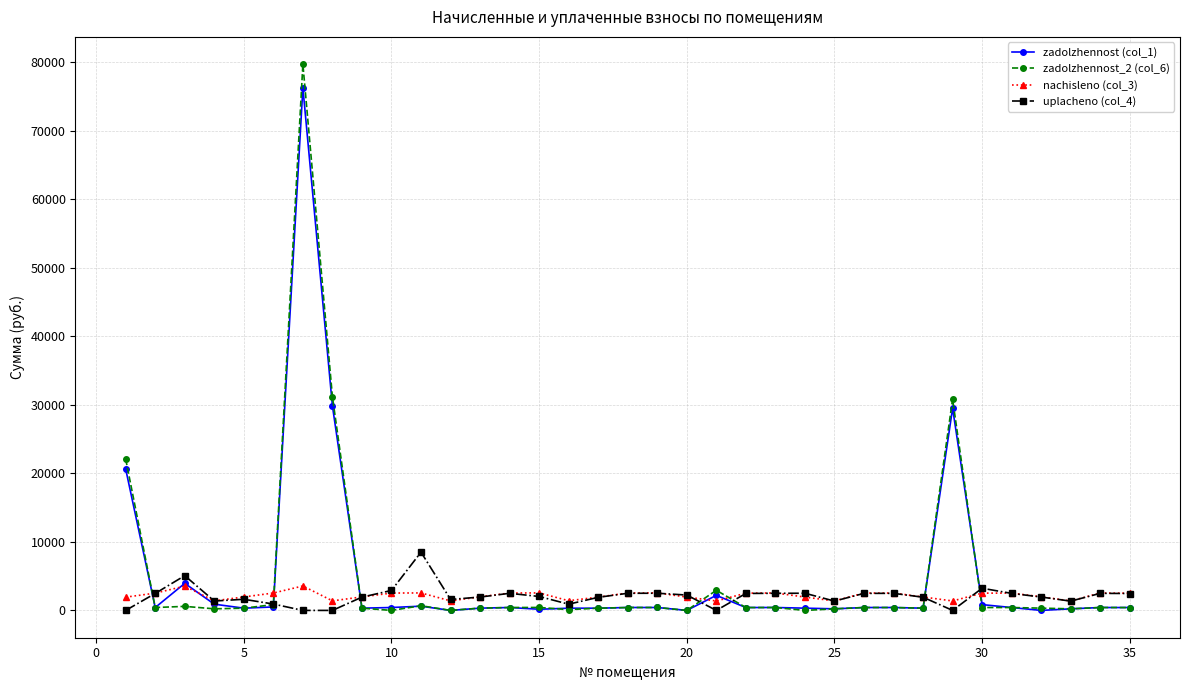

Which series has the widest spread of values?

zadolzhennost_2 (col_6)